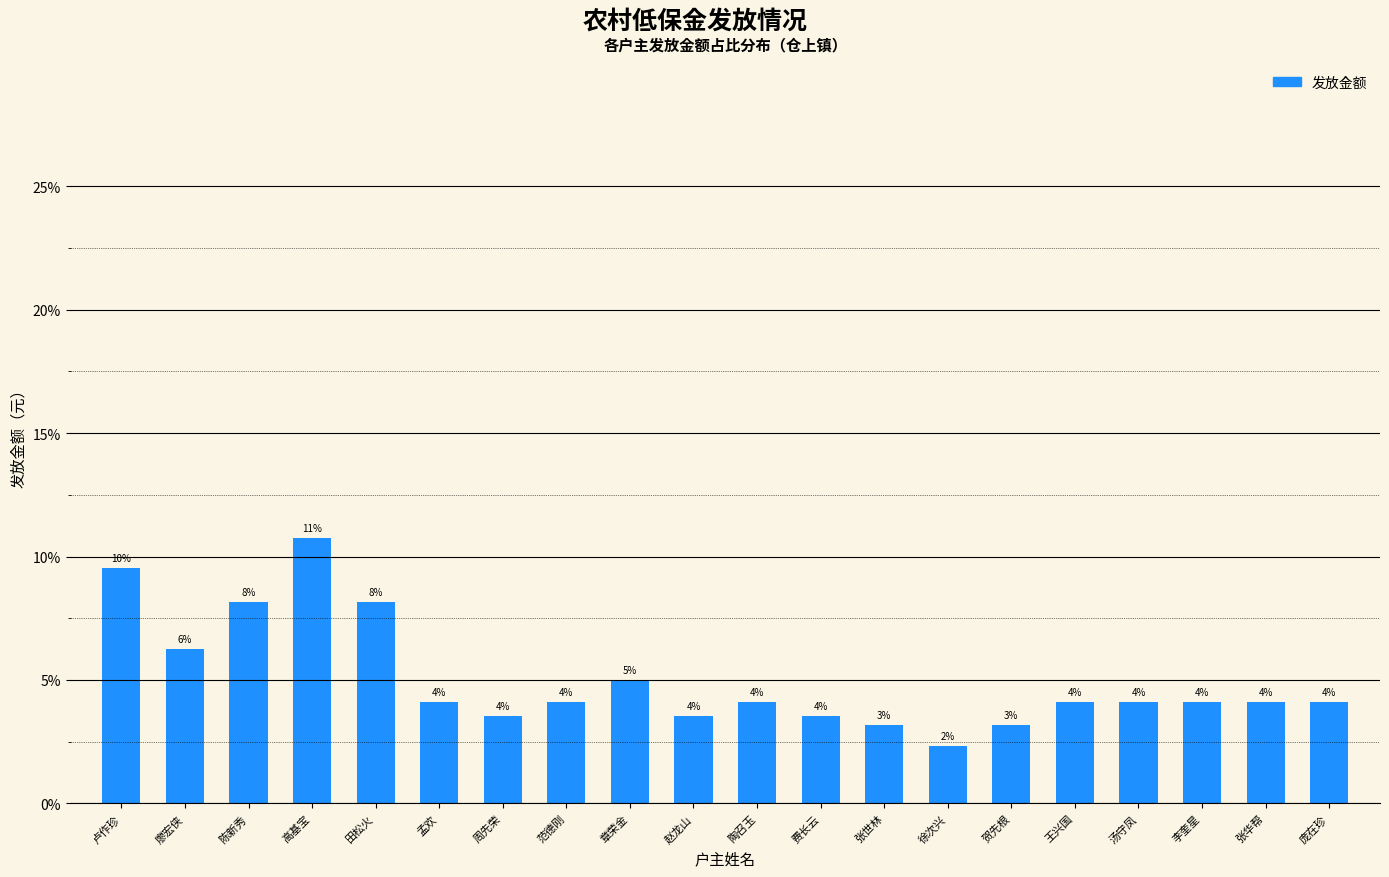

What is the minimum value shown in the chart?

2.3